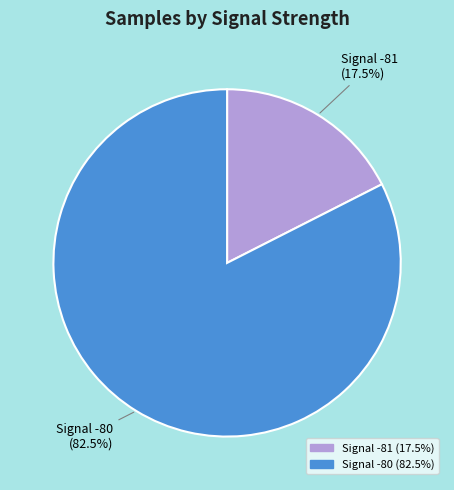

Does any single category account for the majority?

Yes